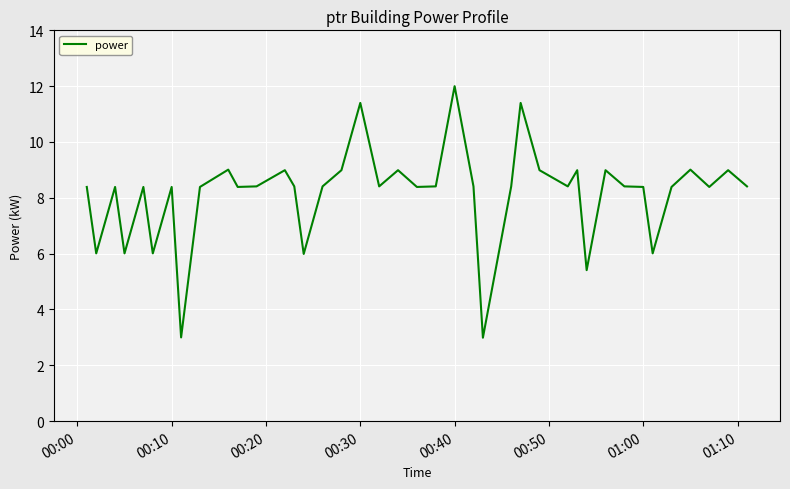

What is the maximum value shown in the chart?

12.0